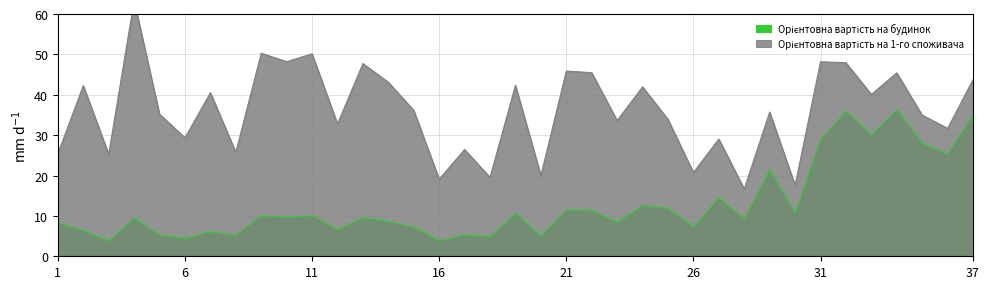

Which series has the widest spread of values?

Орієнтовна вартість на 1-го споживача